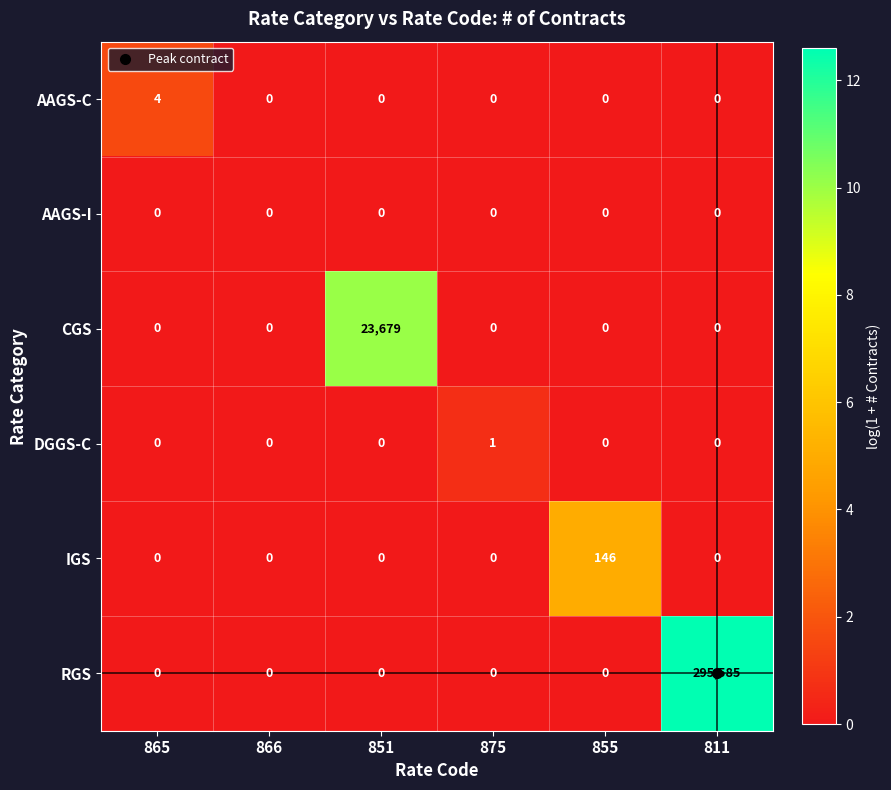

Read the AAGS-C value at 865.

4